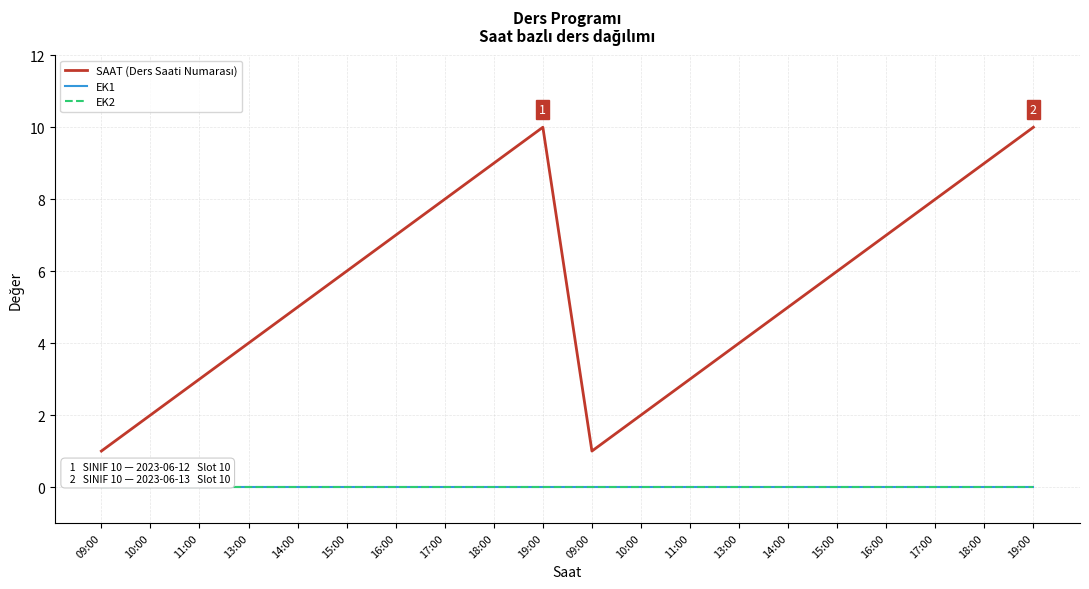

Which category has the lowest value in the SAAT (Ders Saati Numarası) series?

09:00